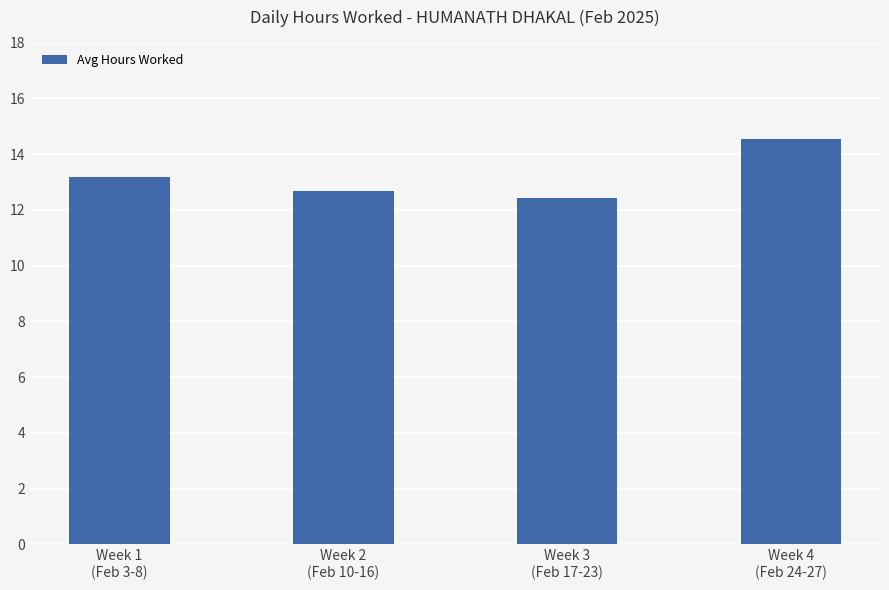

What is the average value?

13.2